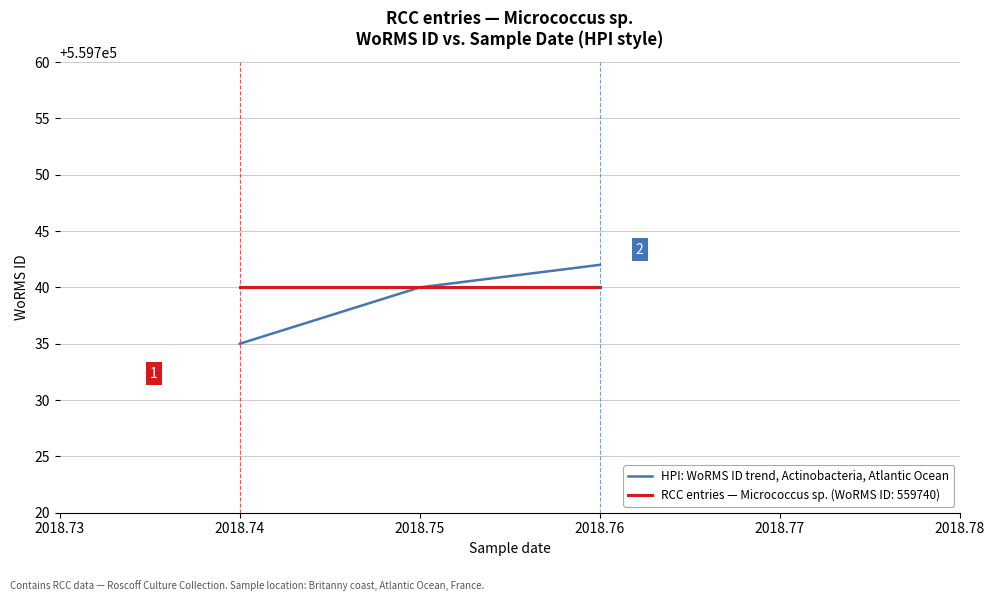

What is the maximum value shown in the chart?

559742